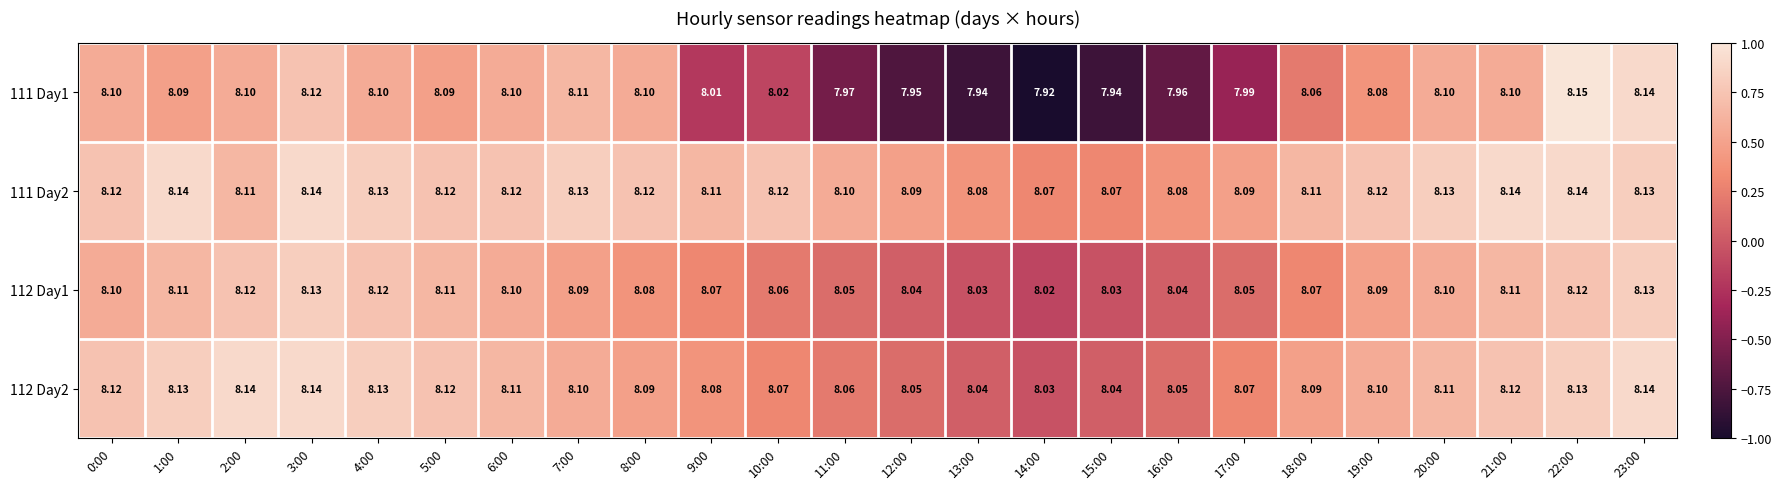

Rank the series by their average value, from highest to lowest.

111 Day2, 112 Day2, 112 Day1, 111 Day1